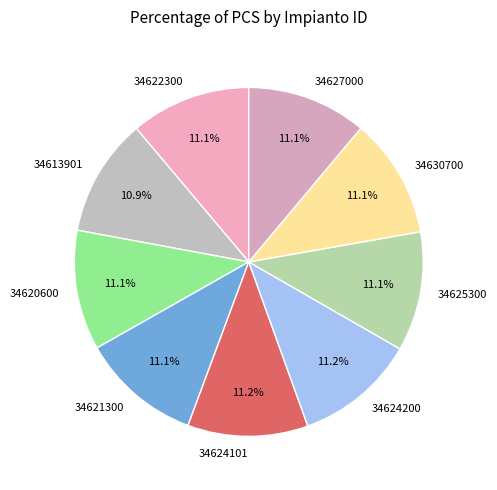

To the nearest percent, what percentage of the pie is 34613901?

11%